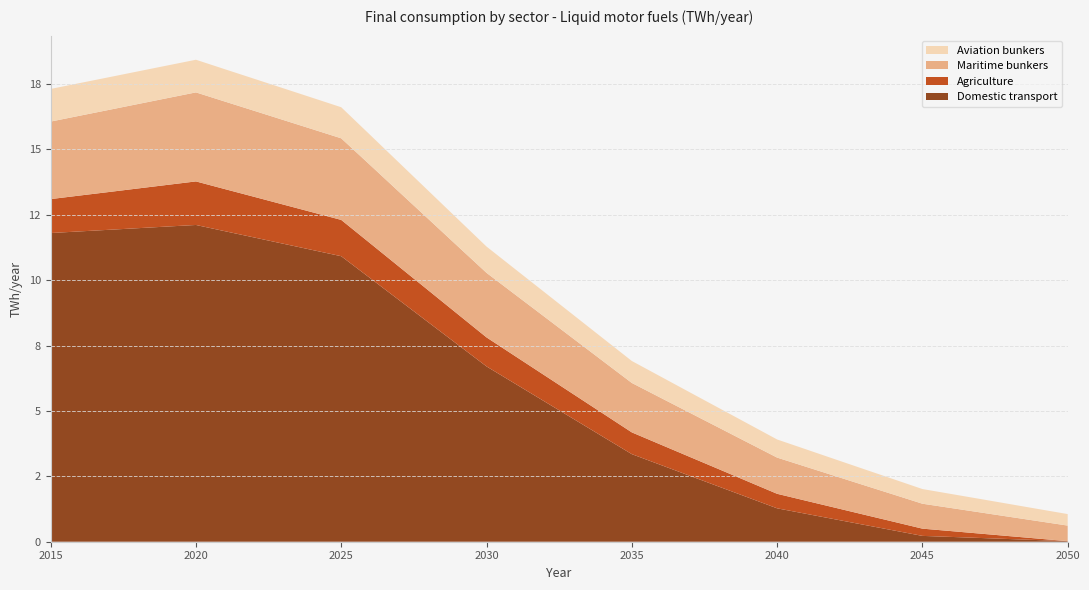

Reading right to left, list all the values displayed in this chart.

Domestic transport: 0.0	0.1	0.1	0.1	0.2	0.2	0.4	0.6	0.9	1.1	1.3	1.7	2.1	2.5	2.9	3.3	4.0	4.7	5.4	6.0	6.7	7.5	8.4	9.2	10.1	10.9	11.2	11.4	11.6	11.9	12.1	12.0	12.0	11.9	11.9	11.8
Agriculture: 0.0	0.1	0.1	0.2	0.2	0.3	0.3	0.4	0.4	0.5	0.6	0.6	0.7	0.7	0.8	0.8	0.9	0.9	1.0	1.1	1.1	1.2	1.2	1.3	1.3	1.4	1.4	1.5	1.6	1.6	1.7	1.6	1.5	1.4	1.4	1.3
Maritime bunkers: 0.6	0.7	0.7	0.8	0.9	1.0	1.0	1.1	1.2	1.3	1.4	1.5	1.6	1.7	1.8	1.9	2.0	2.1	2.2	2.4	2.5	2.6	2.7	2.9	3.0	3.1	3.2	3.2	3.3	3.3	3.4	3.3	3.2	3.1	3.1	3.0
Aviation bunkers: 0.4	0.5	0.5	0.5	0.5	0.6	0.6	0.6	0.6	0.7	0.7	0.7	0.8	0.8	0.8	0.8	0.9	0.9	0.9	1.0	1.0	1.0	1.1	1.1	1.2	1.2	1.2	1.2	1.2	1.2	1.2	1.2	1.2	1.2	1.2	1.2